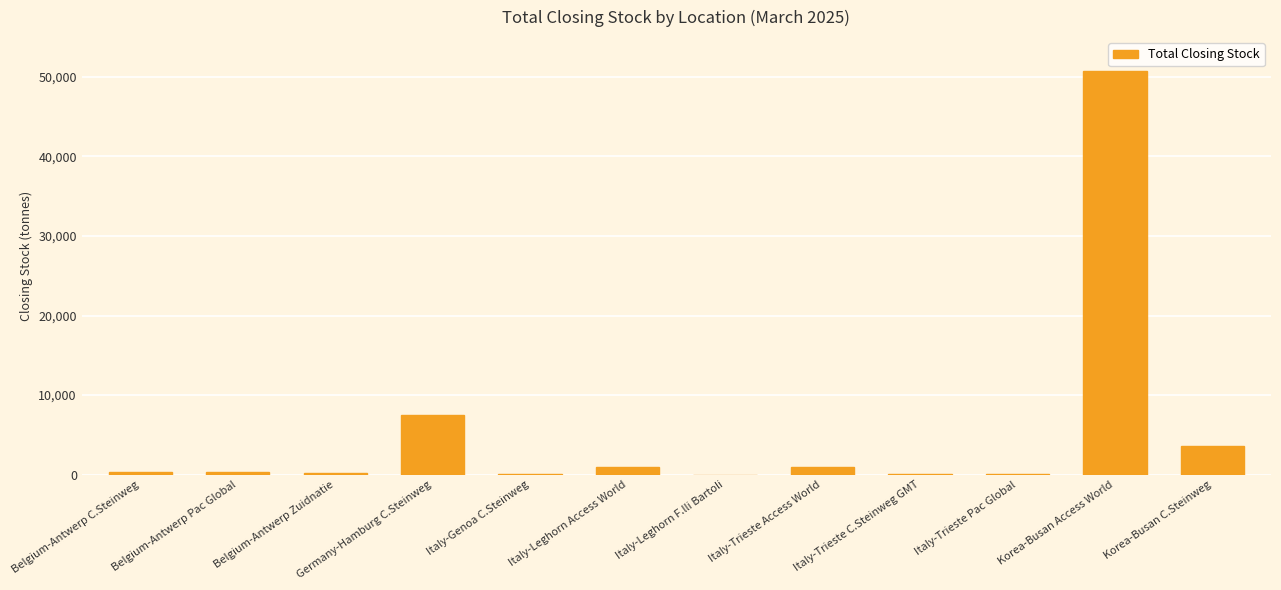

What is the sum of the values at Belgium-Antwerp Pac Global and Italy-Leghorn Access World?

1255